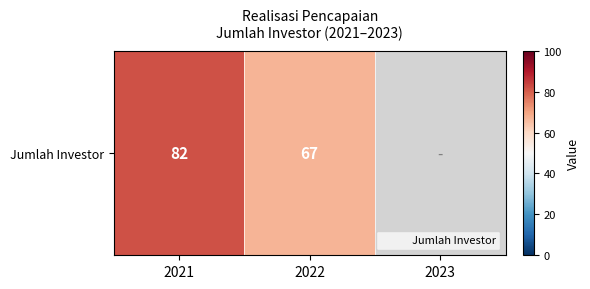

At which label is the value closest to 74?

2022